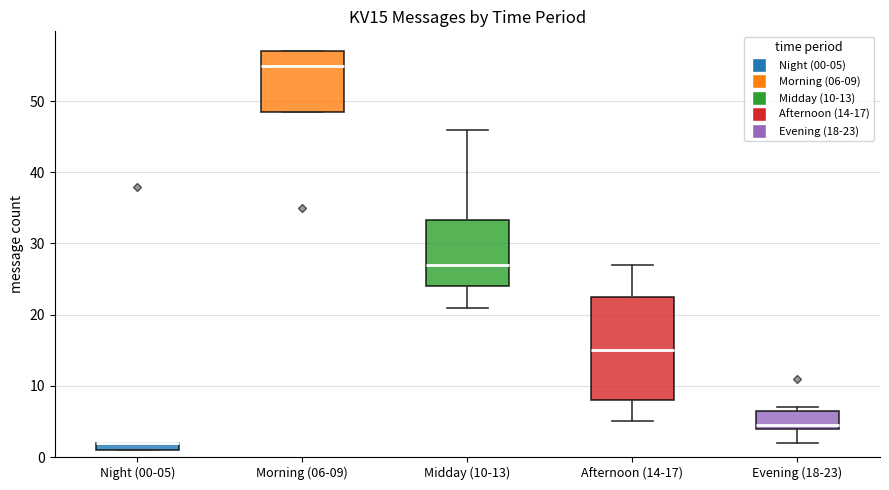

Which box is the tallest, from its lower edge to its upper edge?

Afternoon (14-17)